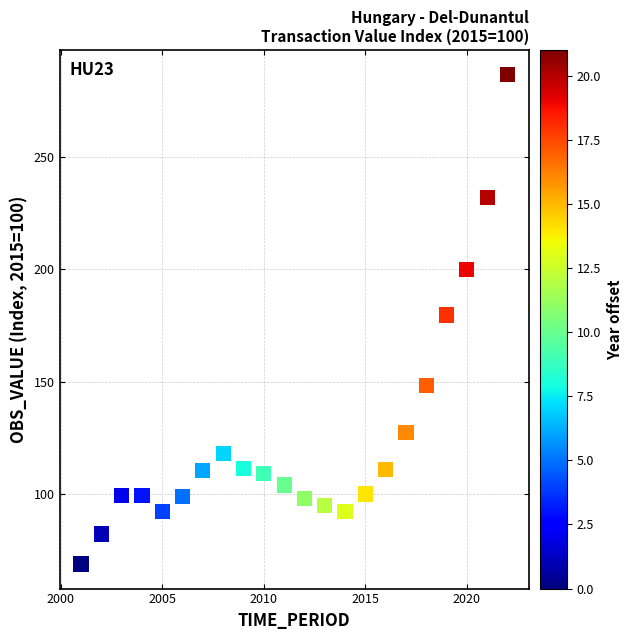

What Y value in the scatter plot is closest to 177?

179.7